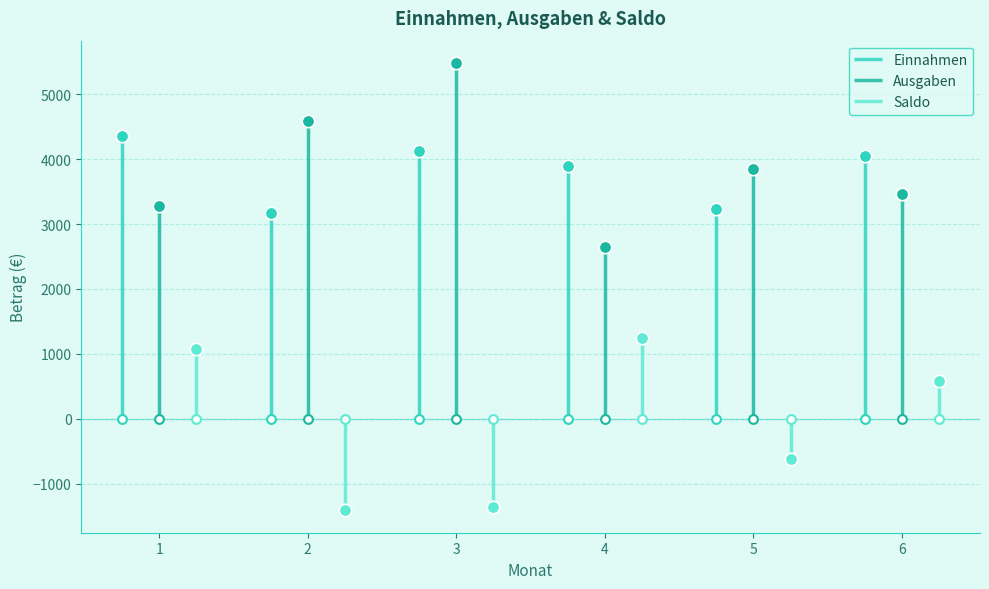

Which series has the widest spread of Y values?

Ausgaben